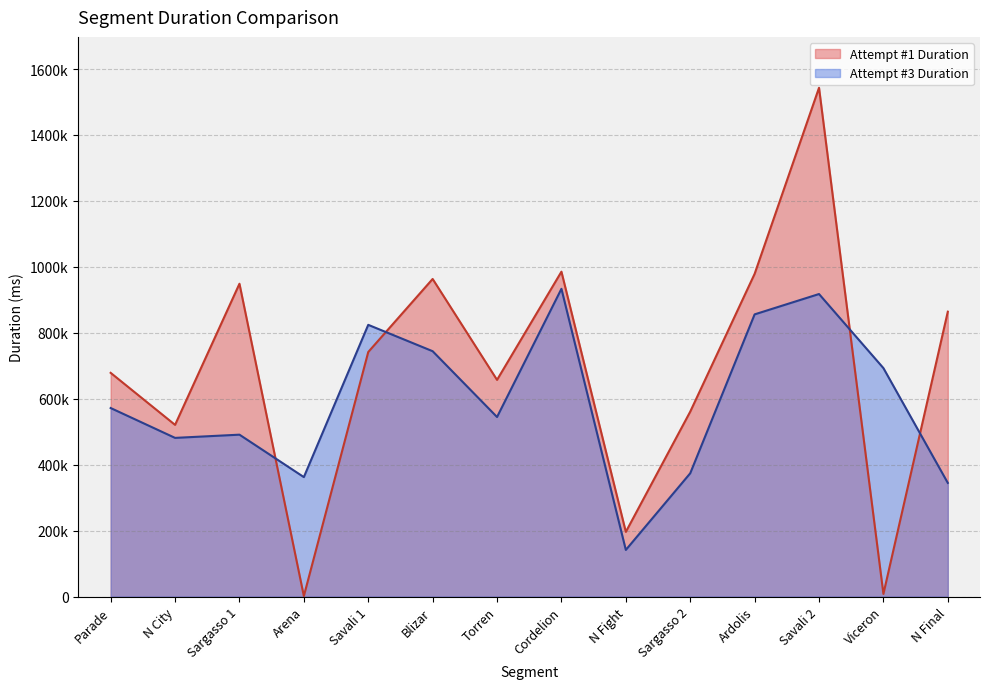

At which label does Attempt #1 Duration first exceed 741625?

Sargasso 1